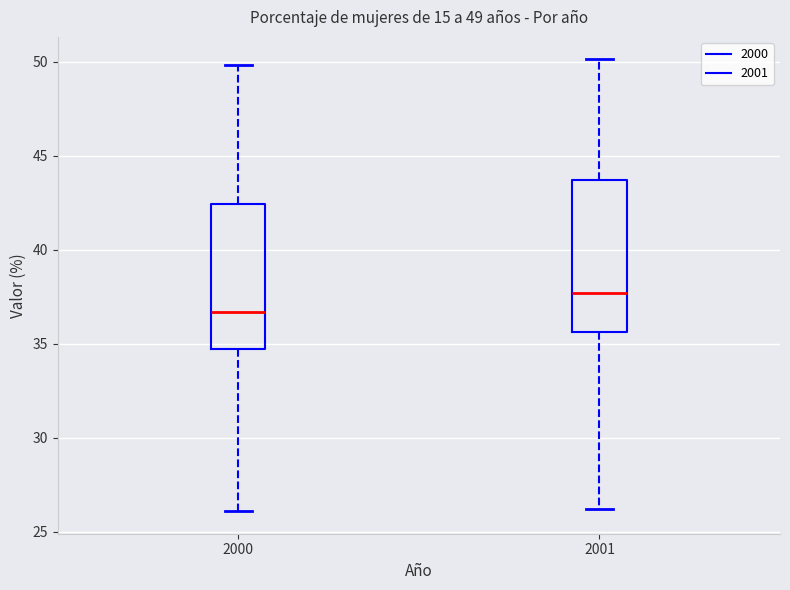

Which box's median line is the highest?

2001